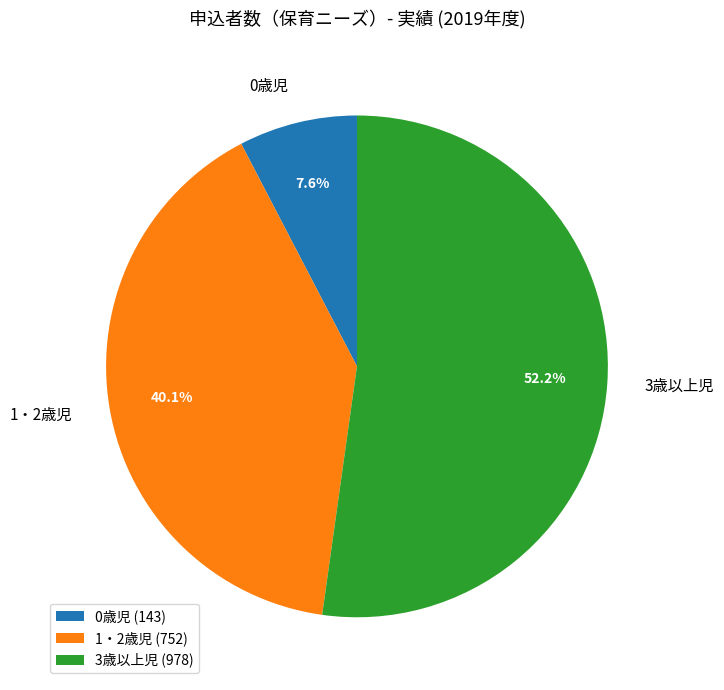

What is the ratio of the value at 1・2歳児 to the value at 3歳以上児?

0.8